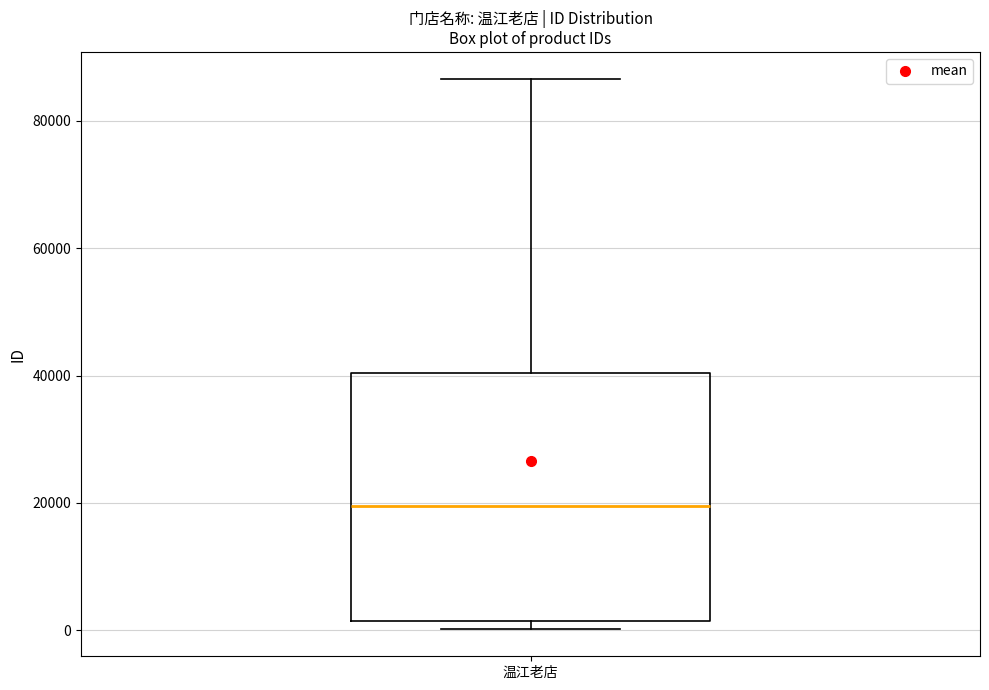

Where is the upper edge of the box for 温江老店 on the y-axis? The values are not printed on the chart, so give them approximately, as read against the axis.

40000